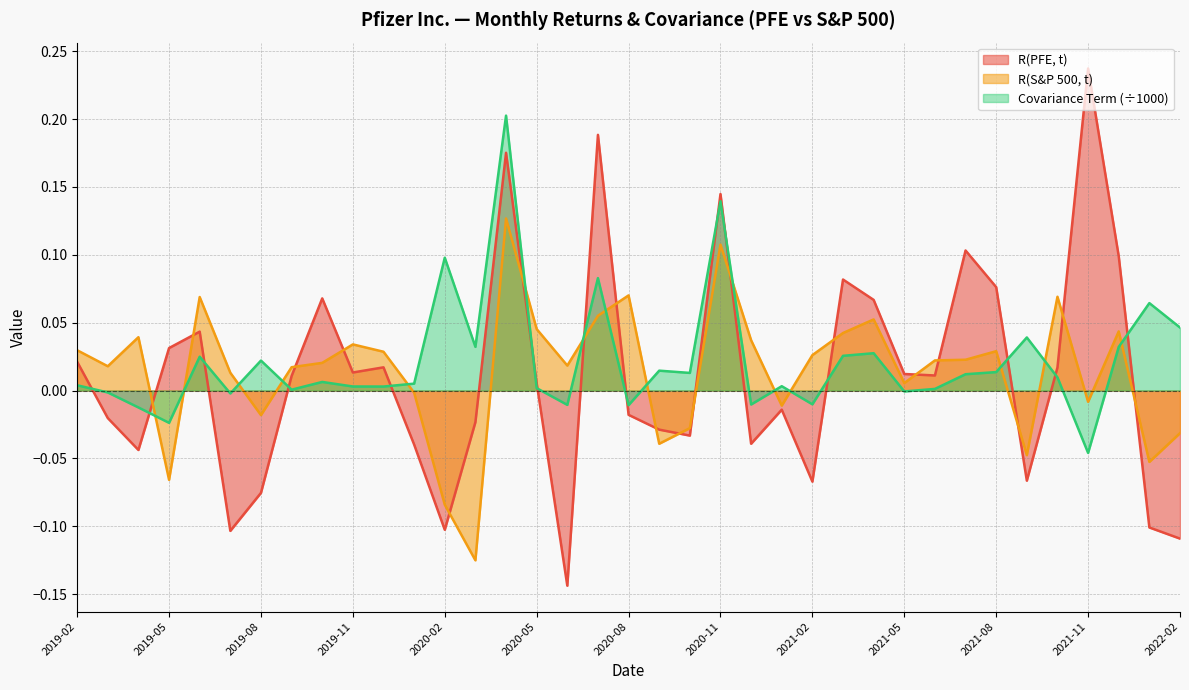

Reading right to left, extract all data points from this chart.

R(PFE, t): -0.1	-0.1	0.1	0.2	0.0	-0.1	0.1	0.1	0.0	0.0	0.1	0.1	-0.1	-0.0	-0.0	0.1	-0.0	-0.0	-0.0	0.2	-0.1	0.0	0.2	-0.0	-0.1	-0.0	0.0	0.0	0.1	0.0	-0.1	-0.1	0.0	0.0	-0.0	-0.0	0.0
R(S&P 500, t): -0.0	-0.1	0.0	-0.0	0.1	-0.0	0.0	0.0	0.0	0.0	0.1	0.0	0.0	-0.0	0.0	0.1	-0.0	-0.0	0.1	0.1	0.0	0.0	0.1	-0.1	-0.1	-0.0	0.0	0.0	0.0	0.0	-0.0	0.0	0.1	-0.1	0.0	0.0	0.0
Covariance Term: 0.0	0.1	0.0	-0.0	0.0	0.0	0.0	0.0	0.0	-0.0	0.0	0.0	-0.0	0.0	-0.0	0.1	0.0	0.0	-0.0	0.1	-0.0	0.0	0.2	0.0	0.1	0.0	0.0	0.0	0.0	0.0	0.0	-0.0	0.0	-0.0	-0.0	-0.0	0.0